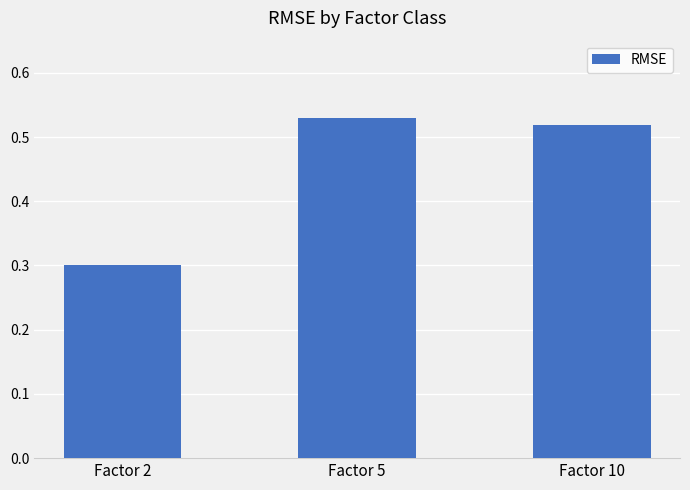

List the labels in order of value, smallest first.

Factor 2, Factor 10, Factor 5